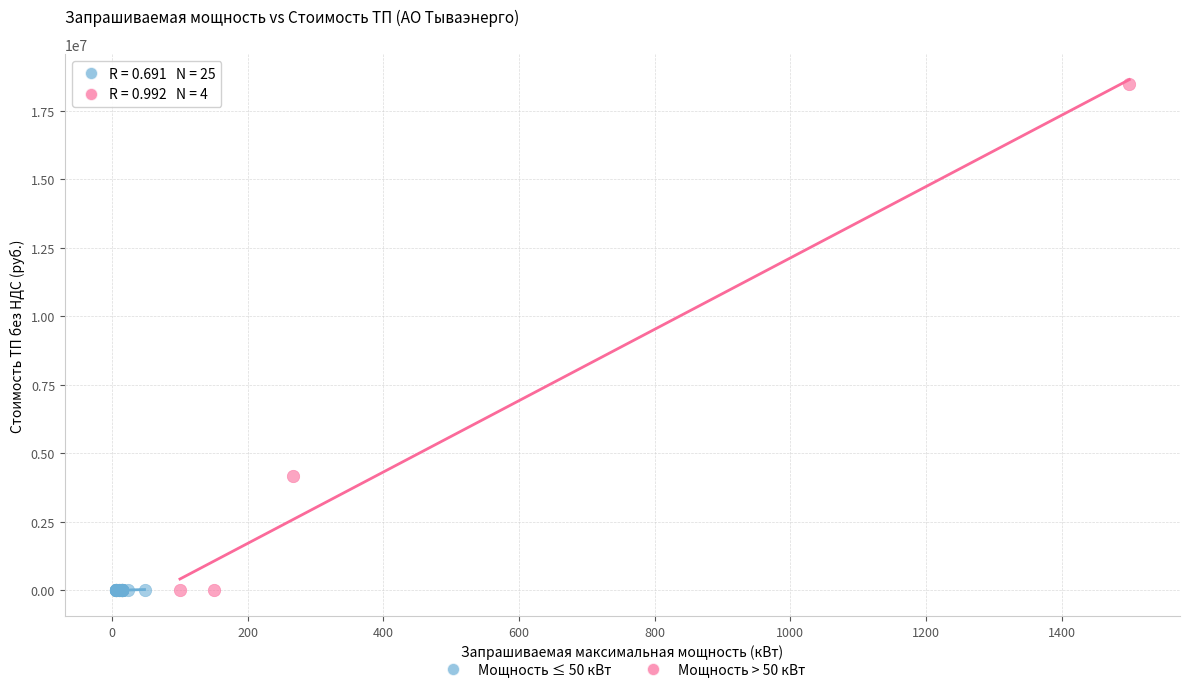

Which series has the largest Y range (max minus min)?

Мощность > 50 кВт